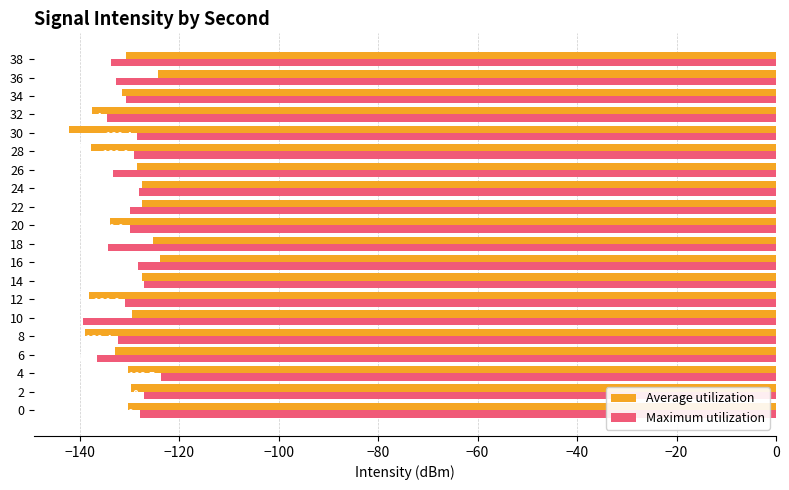

What is the spread (max minus min) of values at 24?

0.7